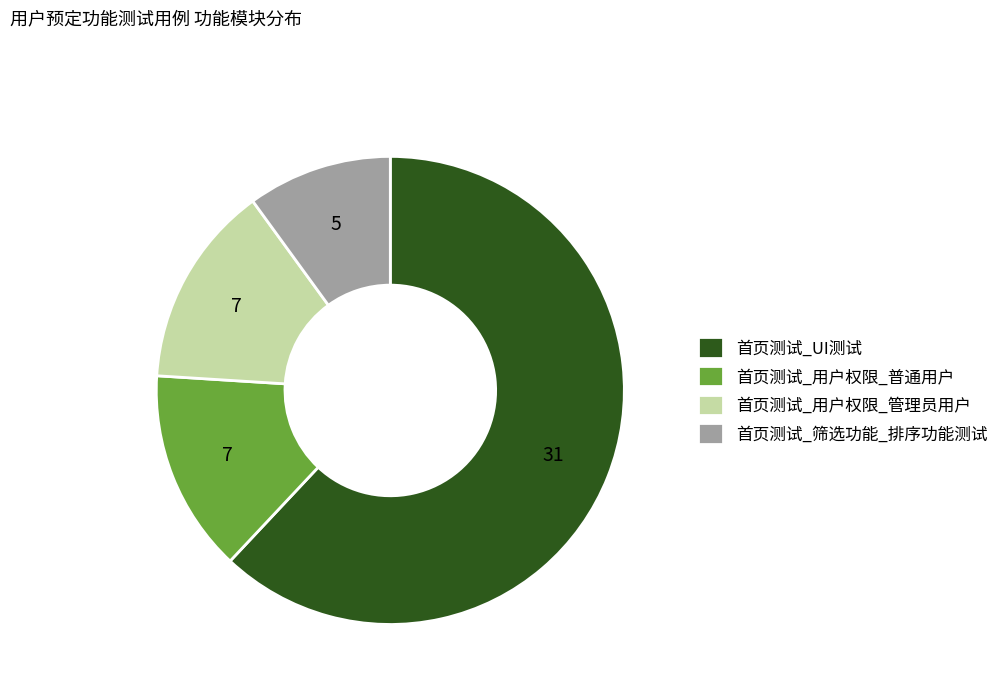

How many slices are in this pie chart?

4